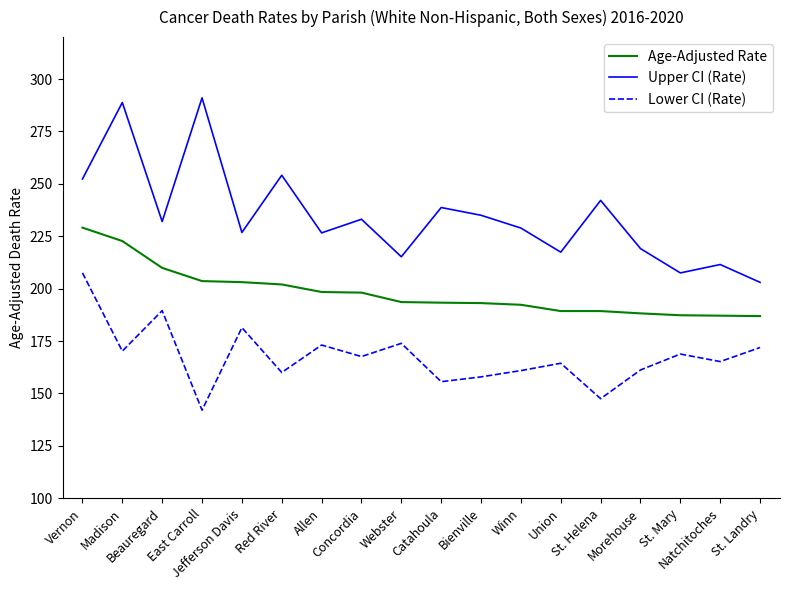

True or false: Lower CI (Rate) and Upper CI (Rate) intersect in this chart.

False